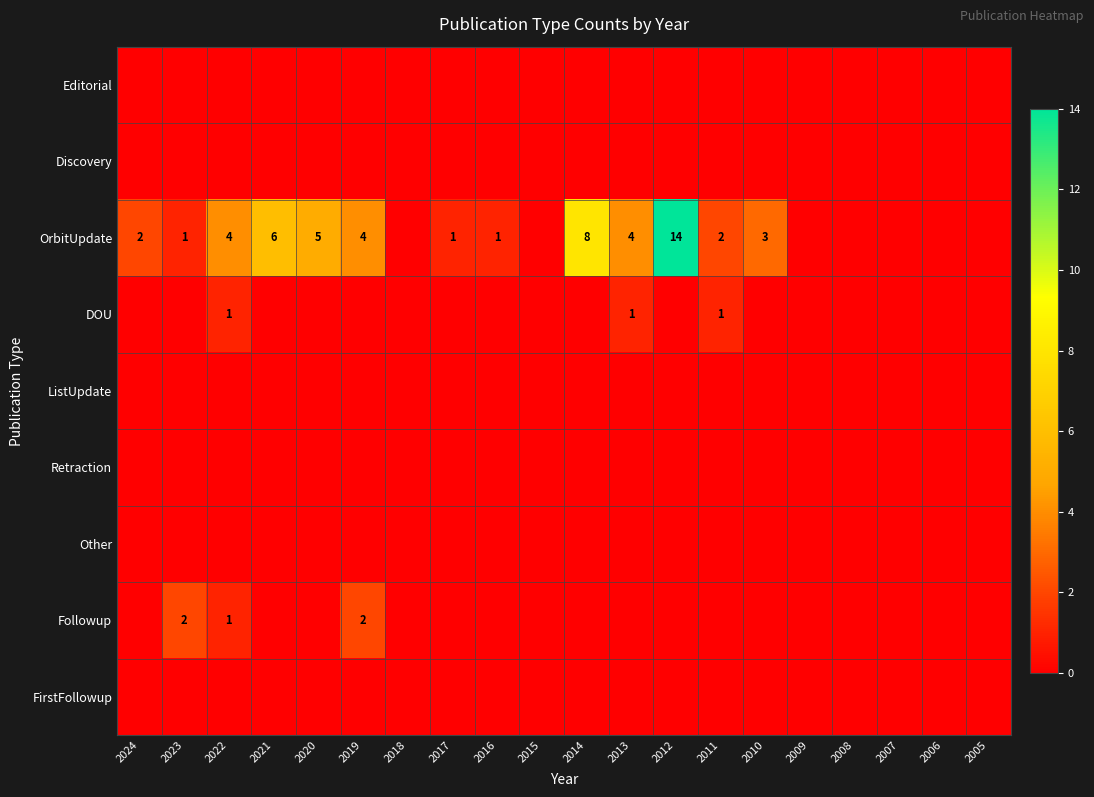

What is the difference between the highest and lowest values at 2012?

14